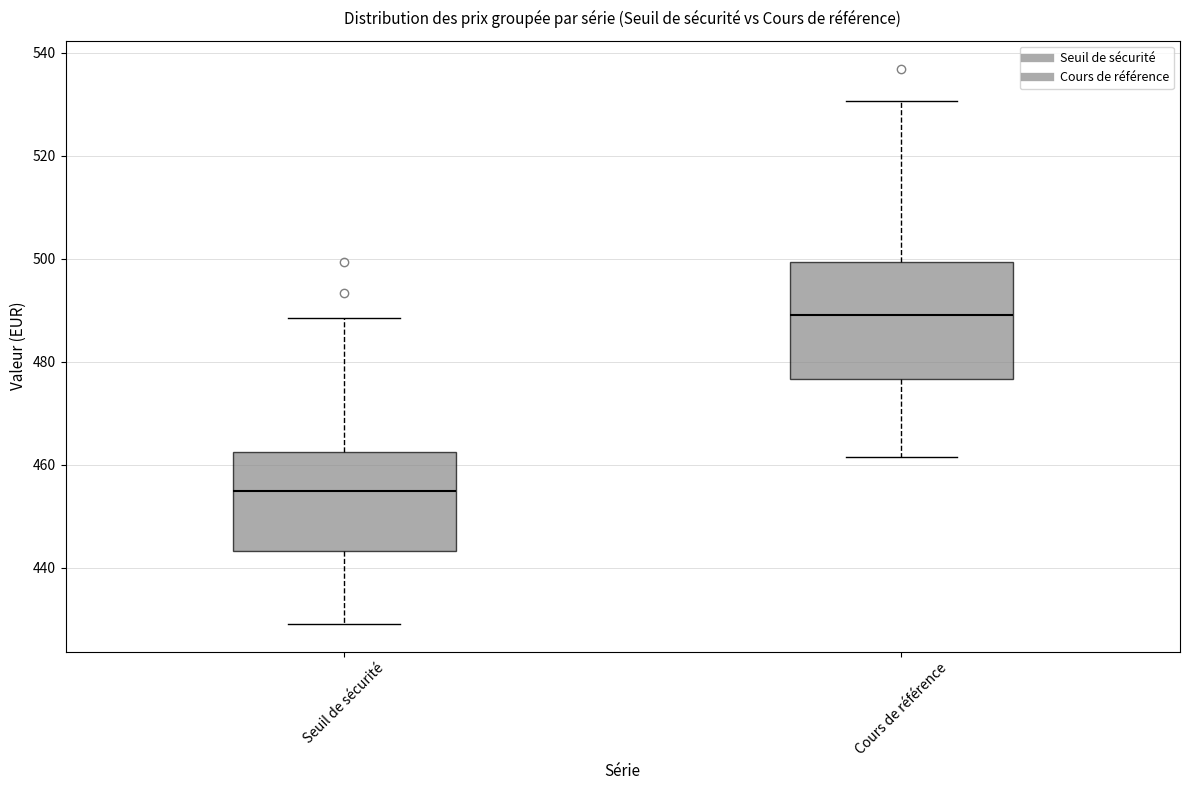

Comparing the boxes themselves (not the whiskers), which one is the tallest?

Cours de référence